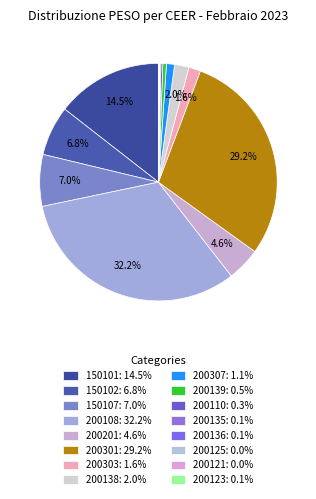

To the nearest percent, what is the average slice percentage?

6%